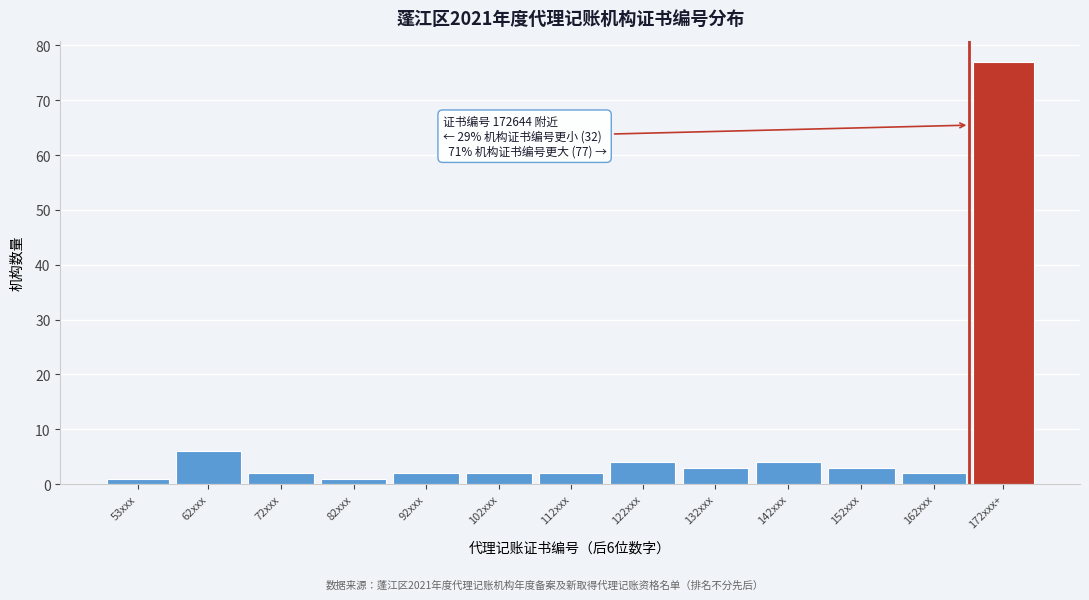

Reading left to right, transcribe all the data shown in this chart.

53xxx=1	62xxx=6	72xxx=2	82xxx=1	92xxx=2	102xxx=2	112xxx=2	122xxx=4	132xxx=3	142xxx=4	152xxx=3	162xxx=2	172xxx+=77